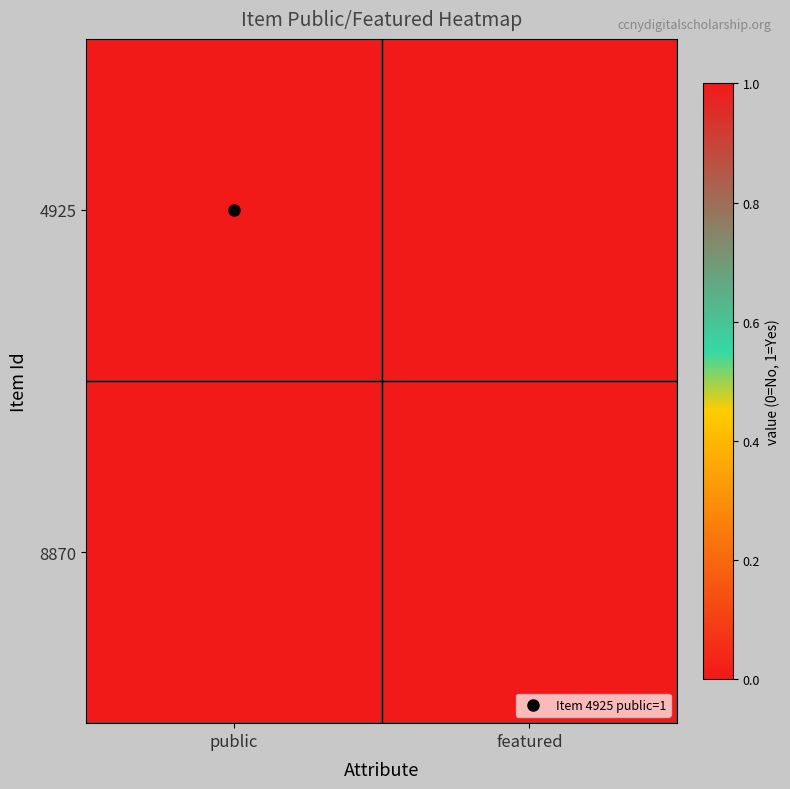

Reading left to right, list all the values displayed in this chart.

4925: public=1	featured=0
8870: public=1	featured=0